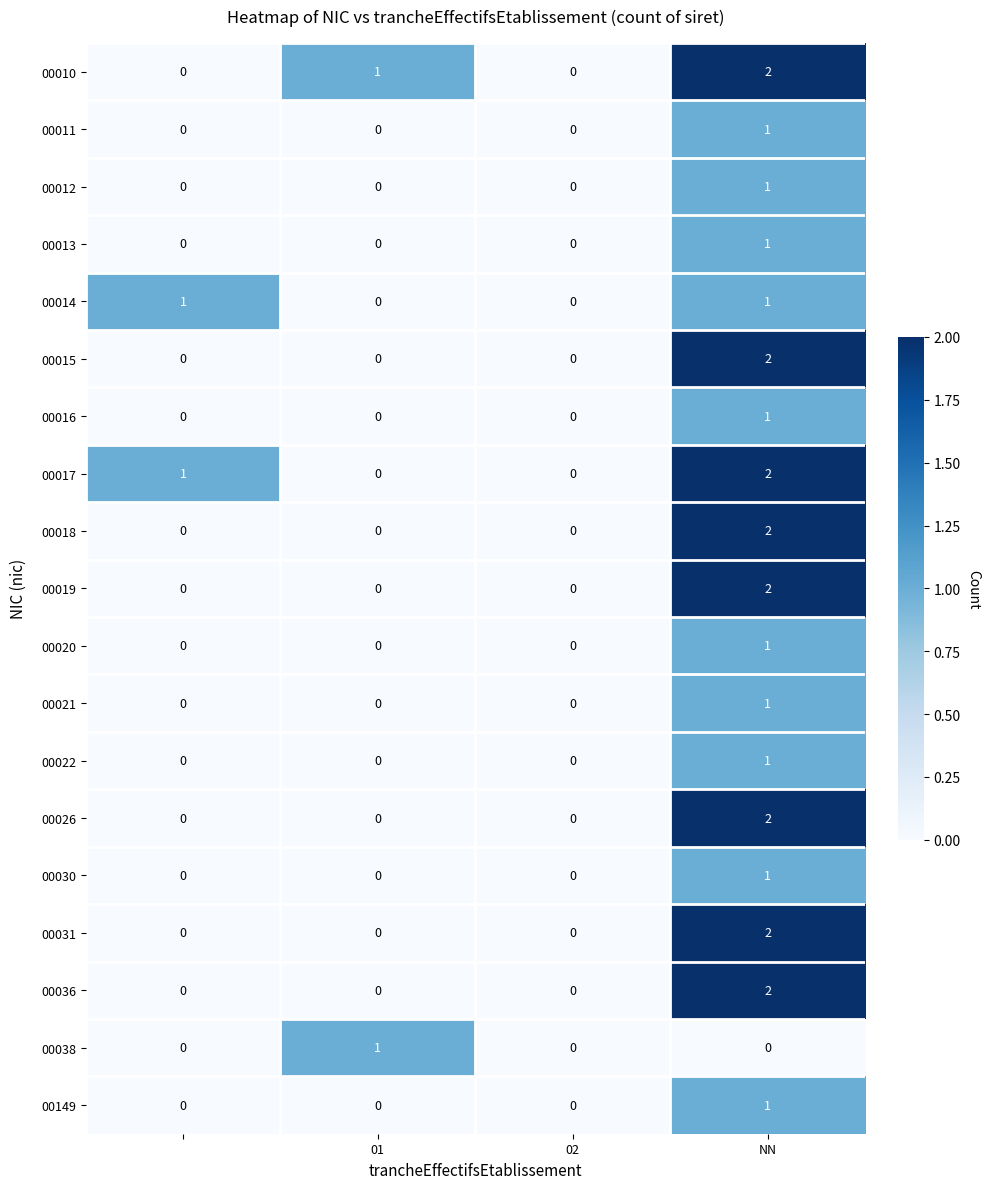

How many distinct data groups are displayed?

19